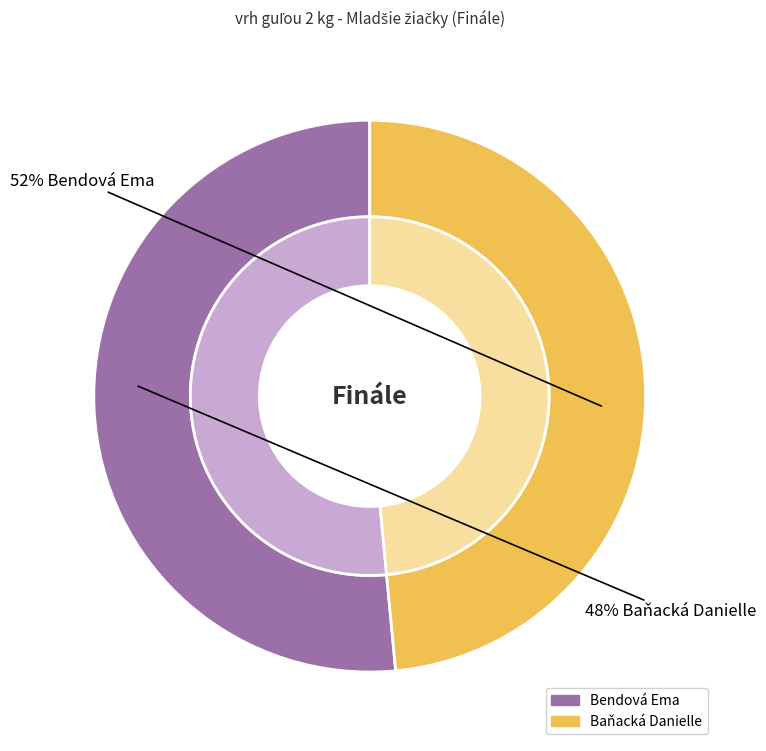

To the nearest percent, what percentage of the pie is Baňacká Danielle?

48%